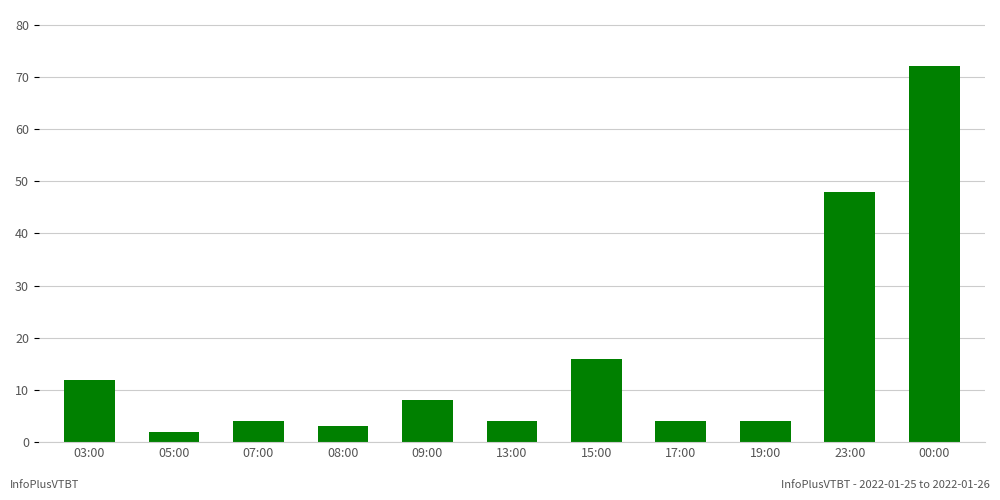

What is the change in value from 05:00 to 15:00?

+14